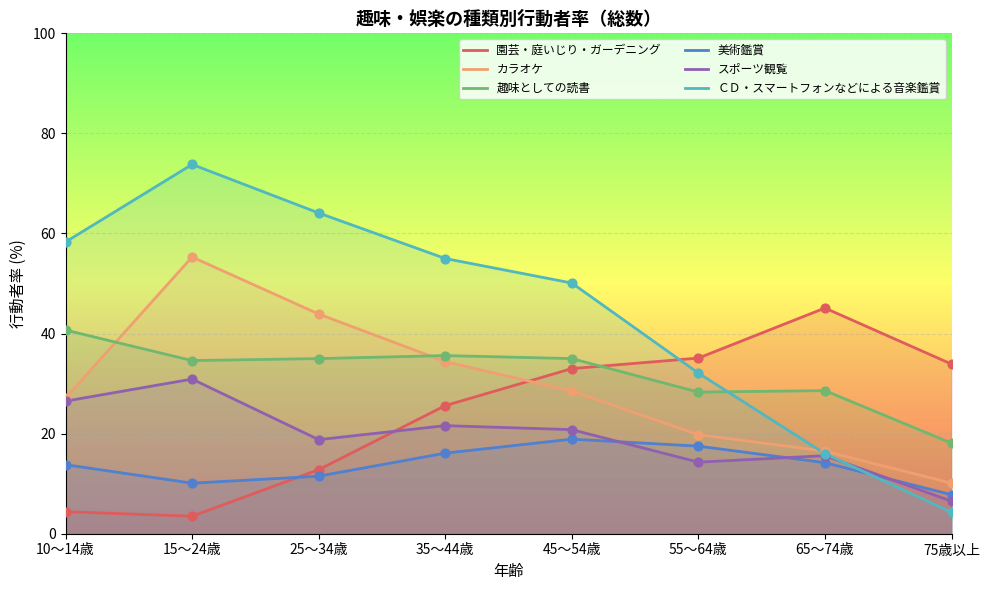

Which series has the largest Y range (max minus min)?

ＣＤ・スマートフォンなどによる音楽鑑賞